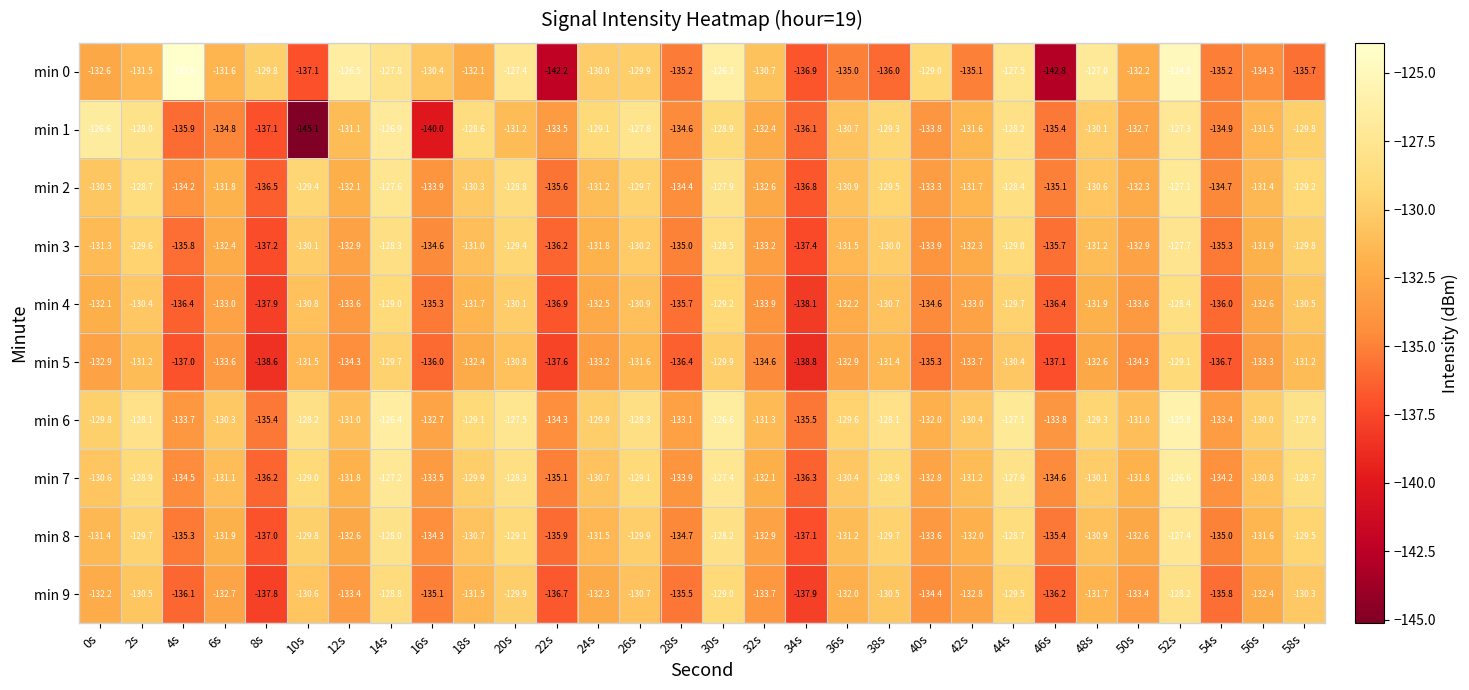

At which category is the sum across all series the highest?

52s